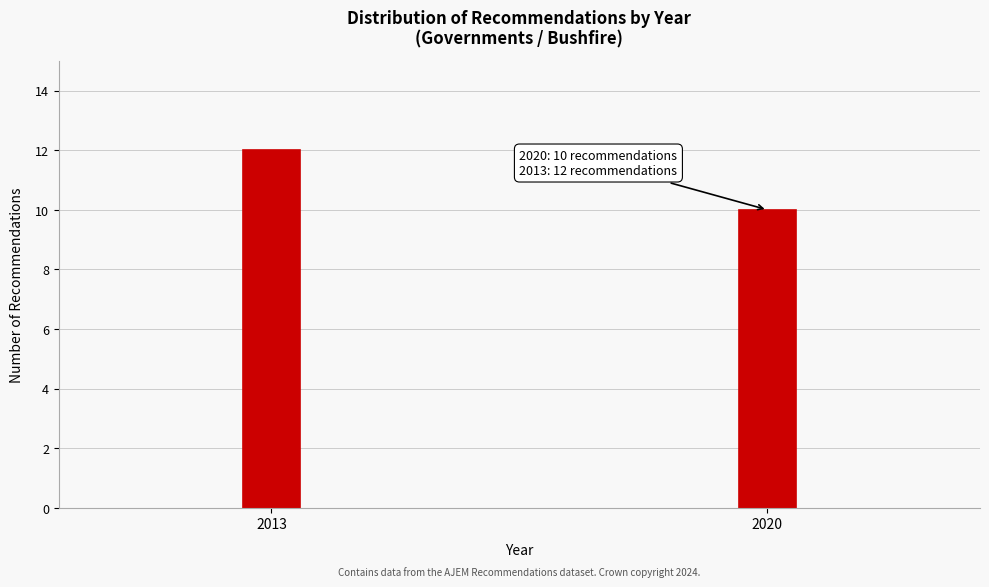

Reading left to right, extract all data points from this chart.

2013=12	2020=10